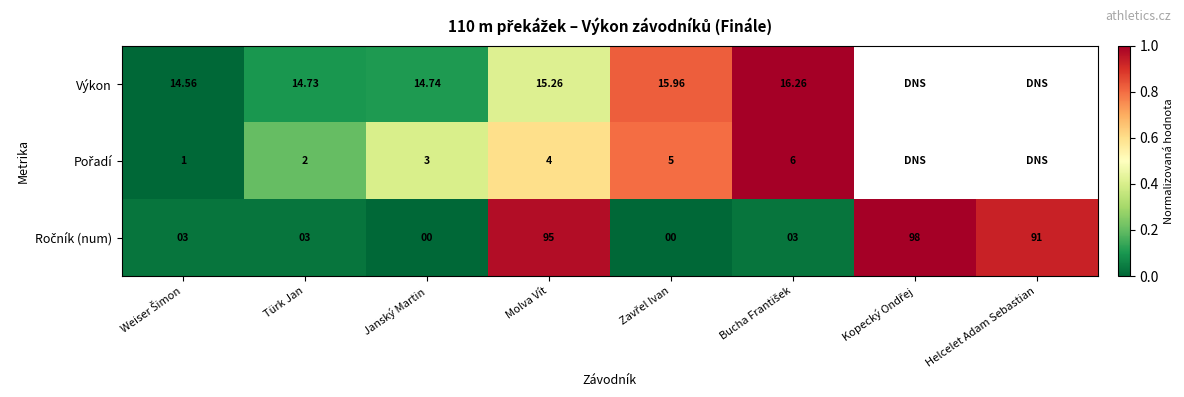

Which has a higher value, Molva Vít or Janský Martin?

Molva Vít